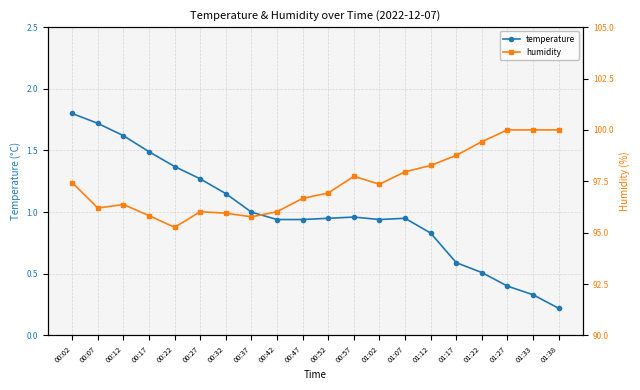

True or false: humidity and temperature intersect in this chart.

False